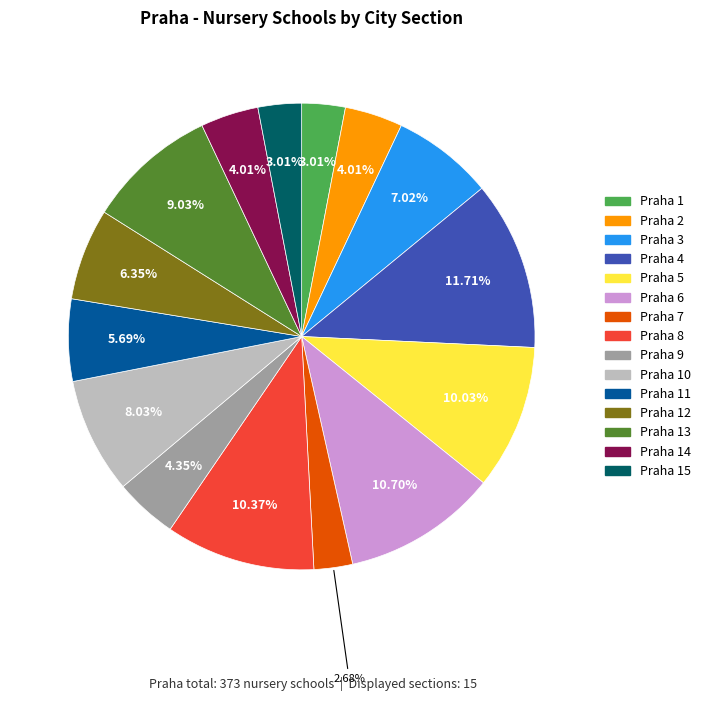

Is there a majority slice in this chart?

No